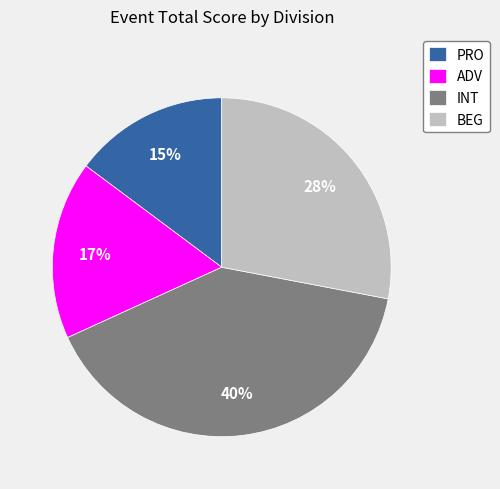

The ADV slice represents 17% of the pie. True or false?

True